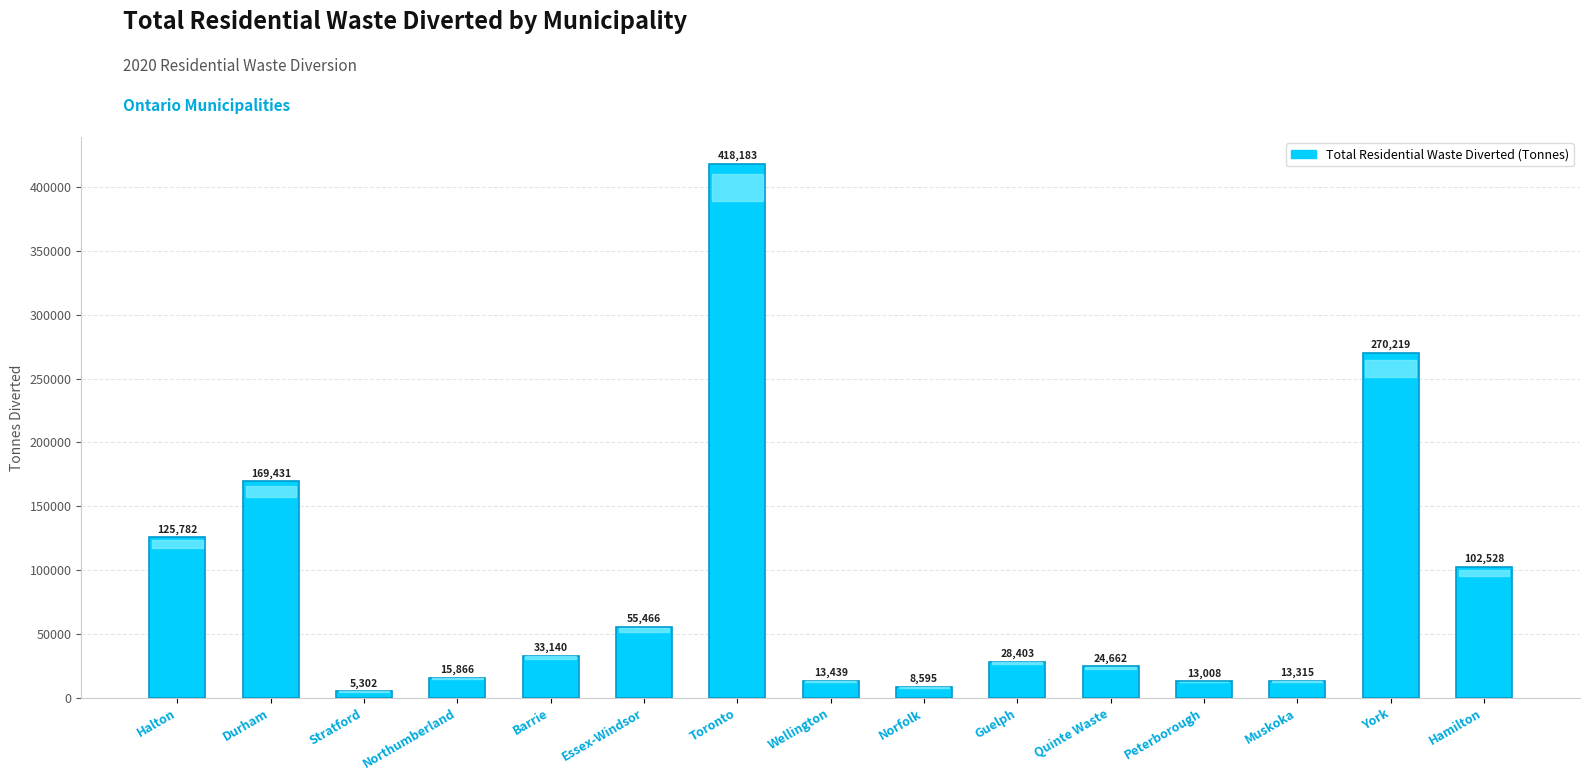

Which label corresponds to the largest value in the chart?

Toronto